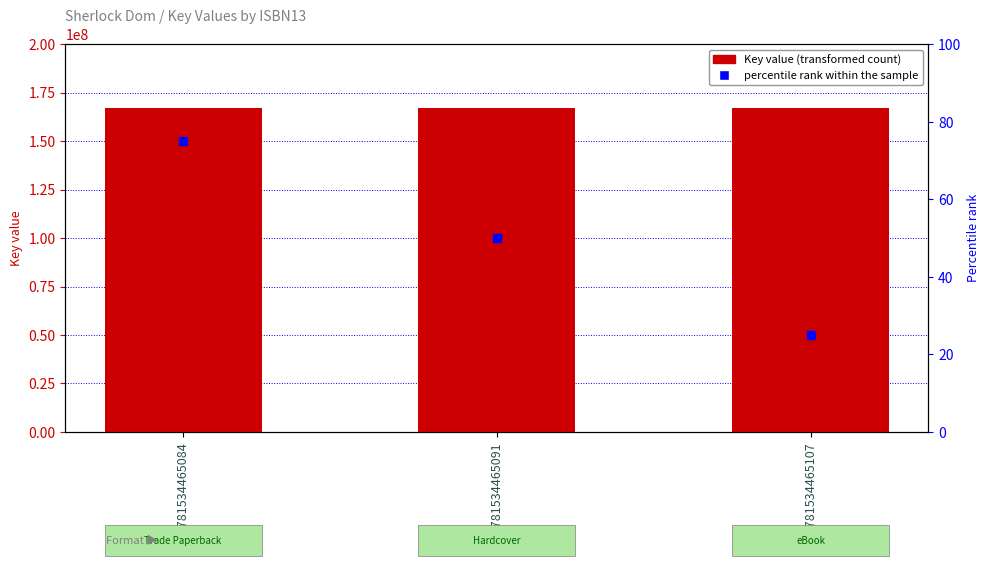

Which series reaches the minimum Y coordinate?

percentile rank within the sample